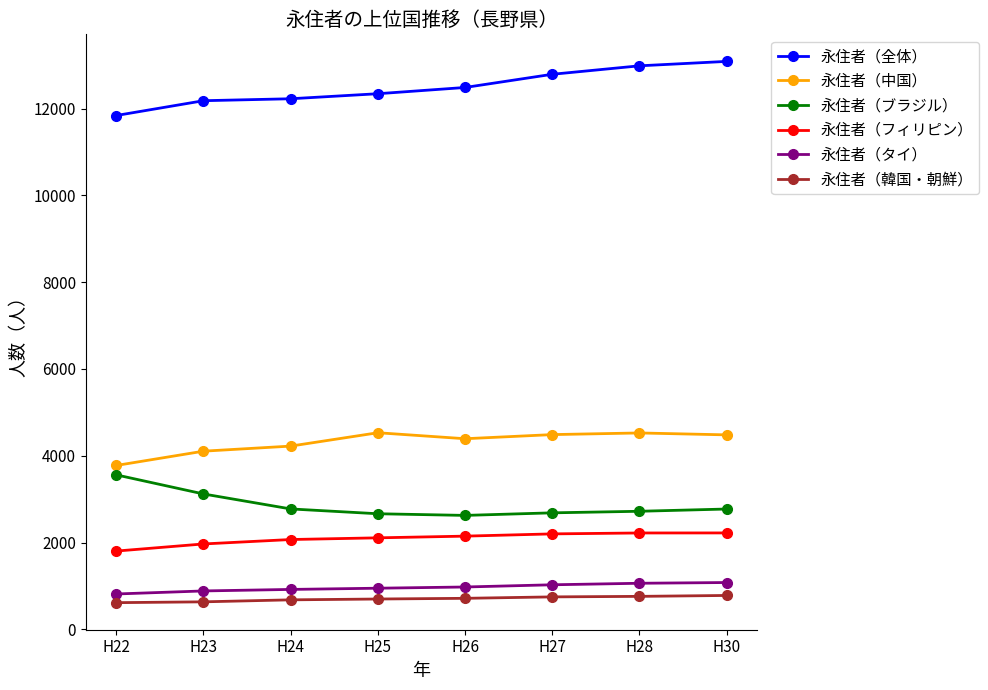

What is the difference between the highest and lowest values at H25?

11645